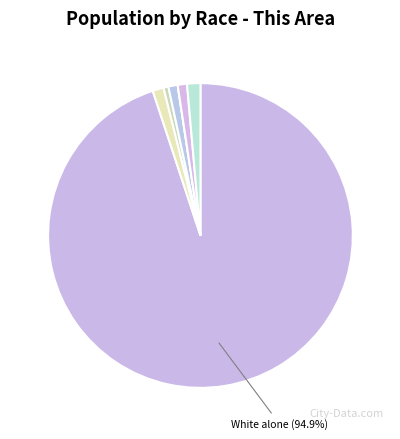

Rank the categories by value from lowest to highest.

Native Hawaiian and Other Pacific Islander, American Indian and Alaska Native, Asian alone, Some Other Race alone, Black or African American alone, Two or More Races, White alone